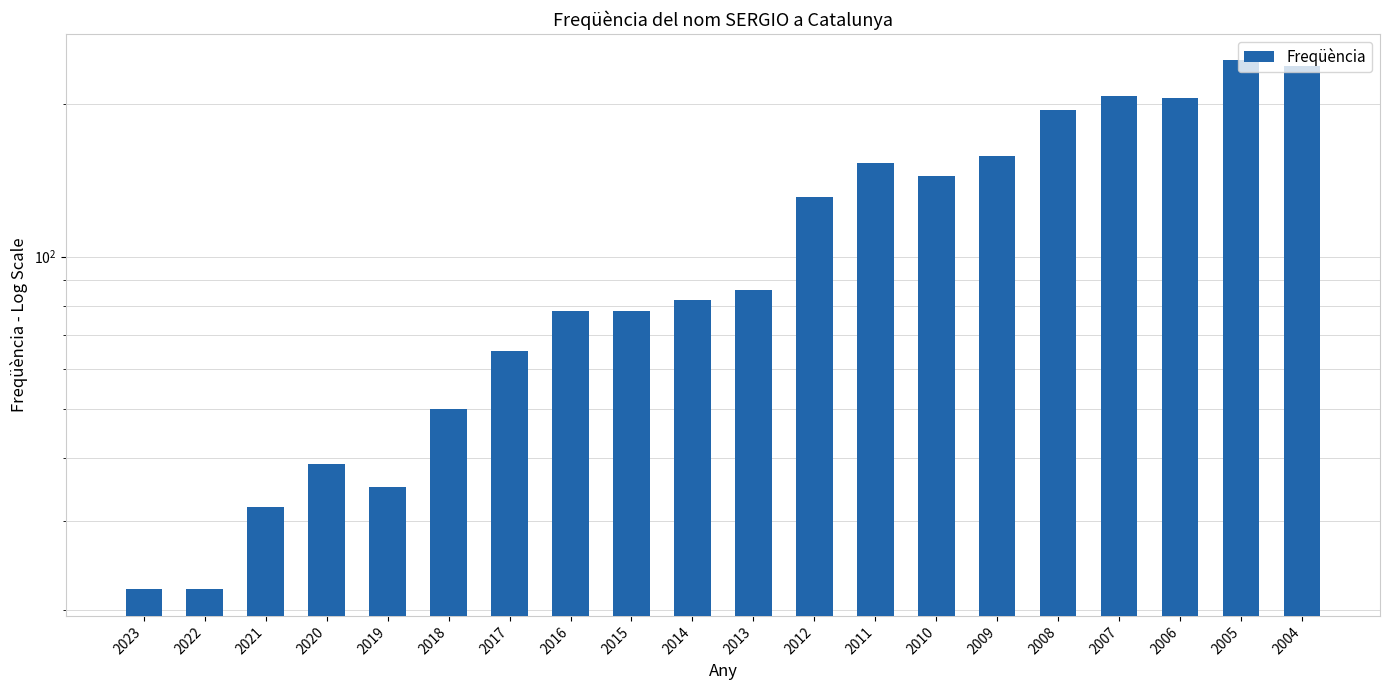

What is the smallest value displayed?

22